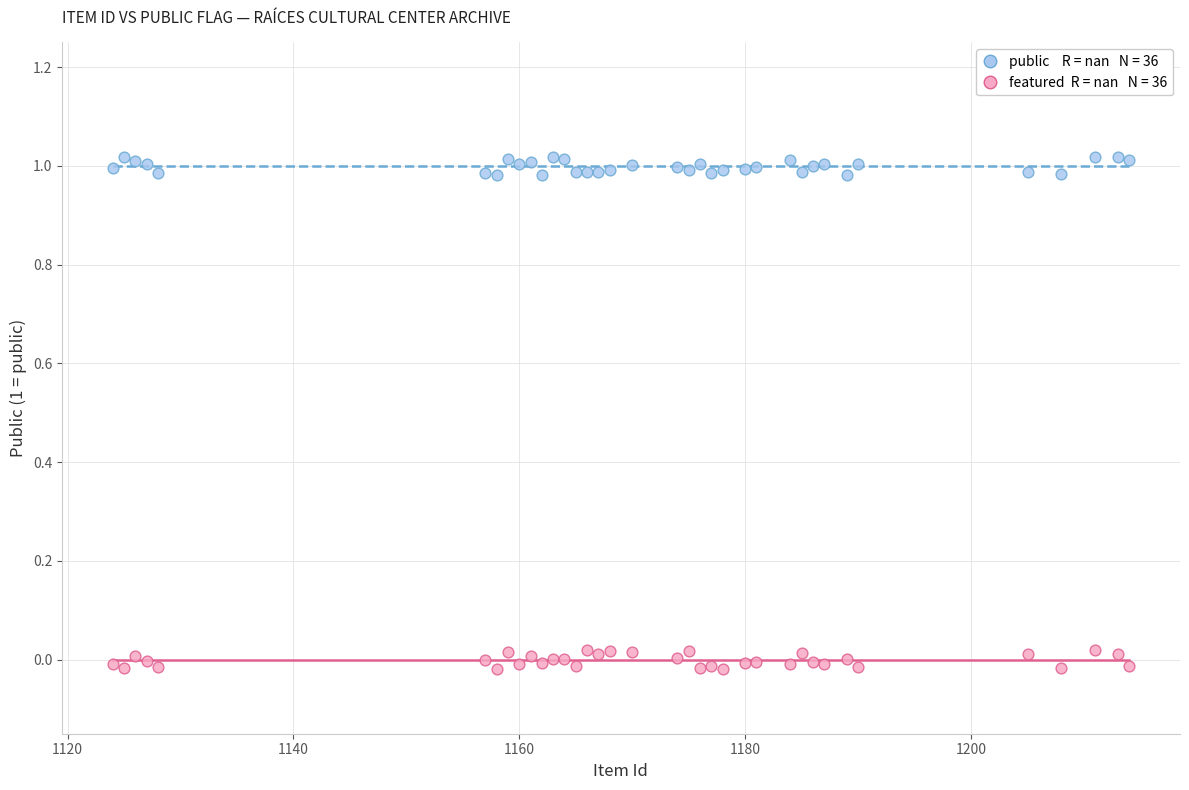

Across all data points, what is the range of X values (max minus min)?

90.0